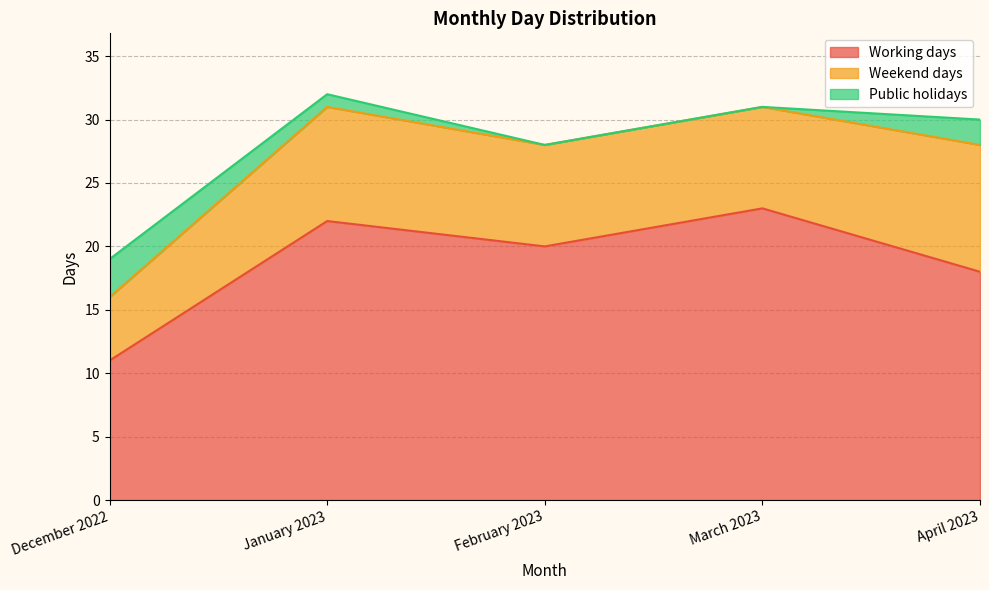

True or false: Public holidays and Working days intersect in this chart.

False